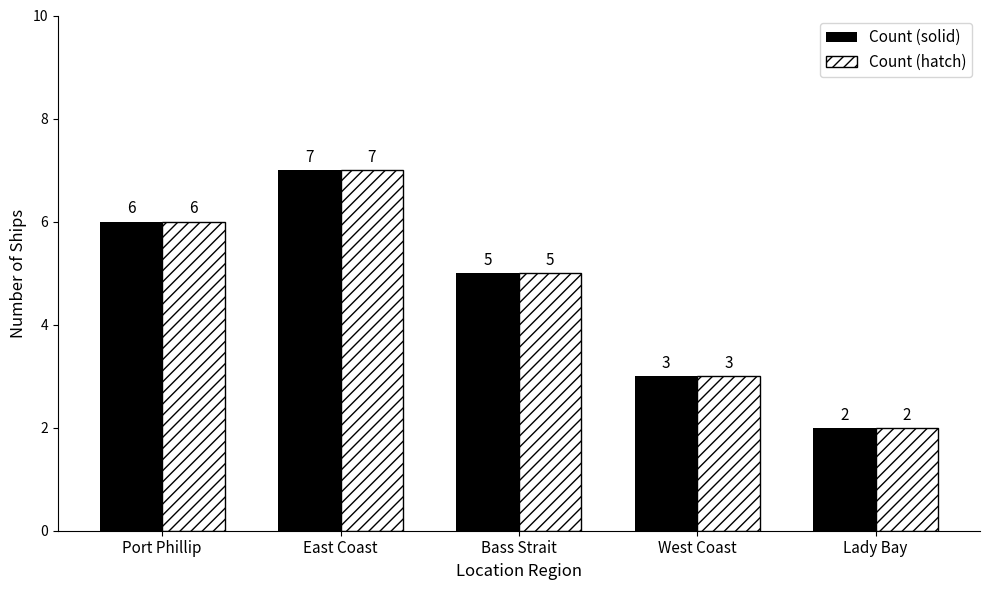

List the labels in order of Count (solid) value, smallest first.

Lady Bay, West Coast, Bass Strait, Port Phillip, East Coast